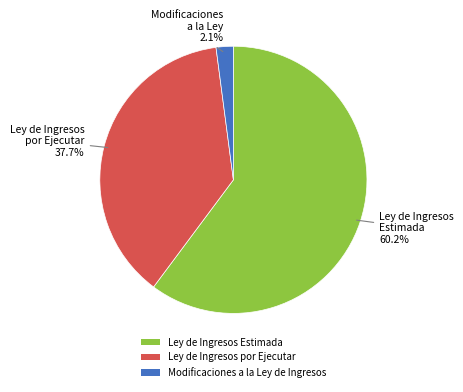

Approximately how many times larger is the value at Ley de Ingresos Estimada compared to Ley de Ingresos por Ejecutar?

1.6